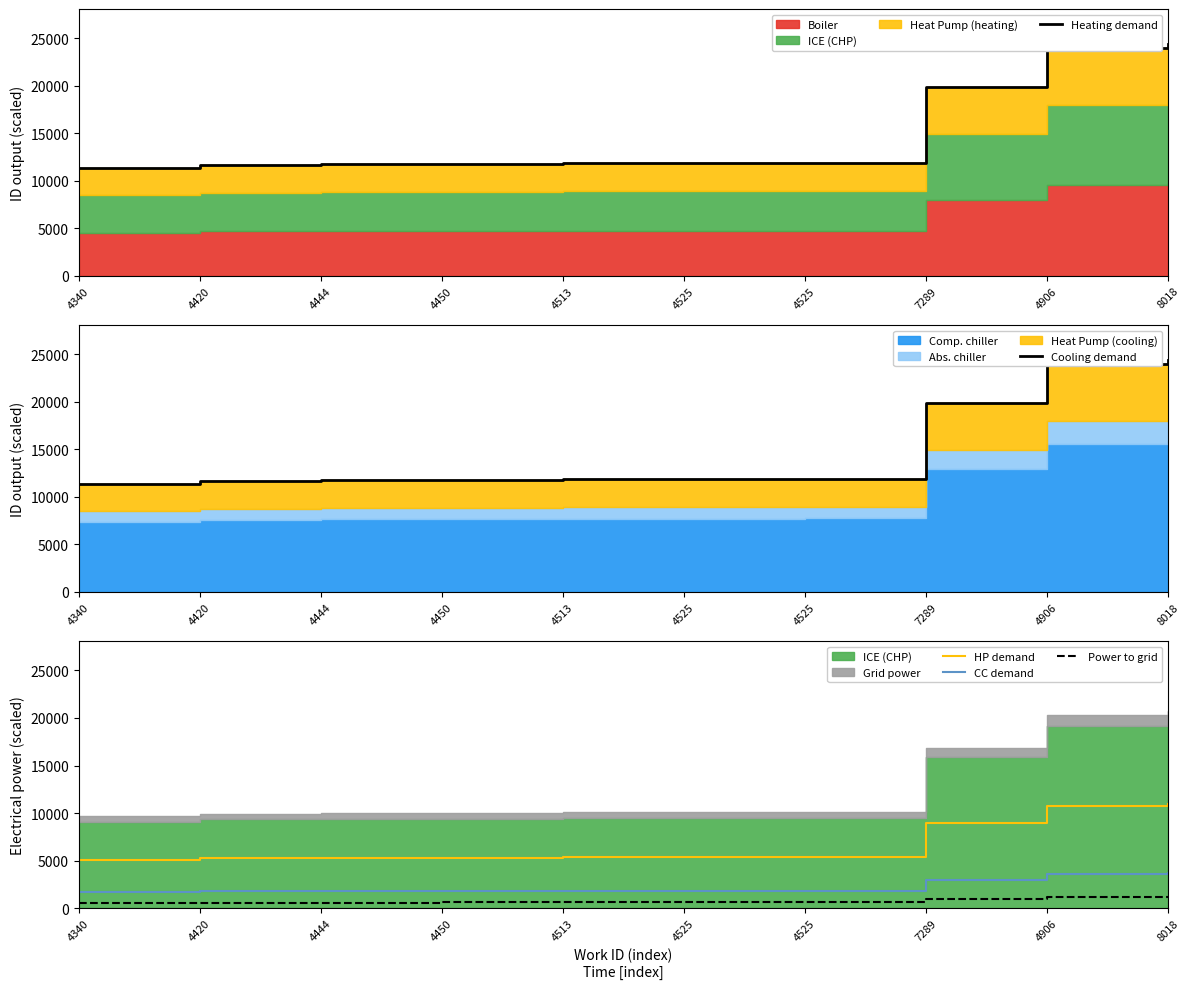

What is the spread (max minus min) of values at 4525?

11280.3